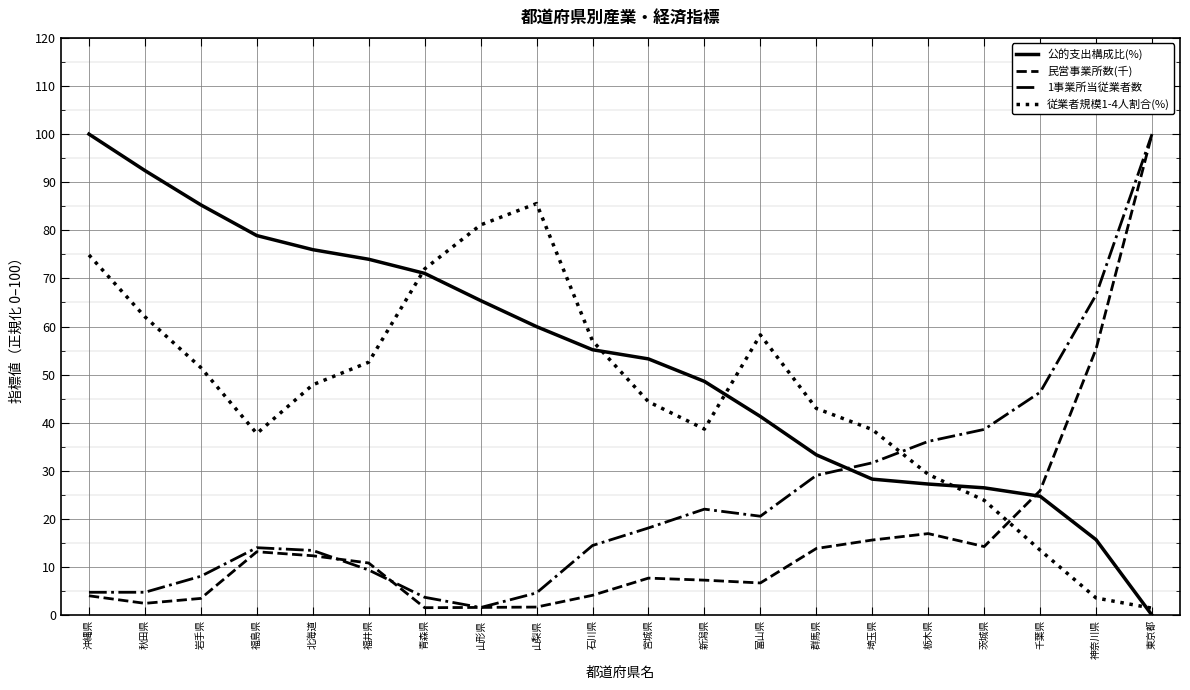

At which category is the sum across all series the highest?

東京都